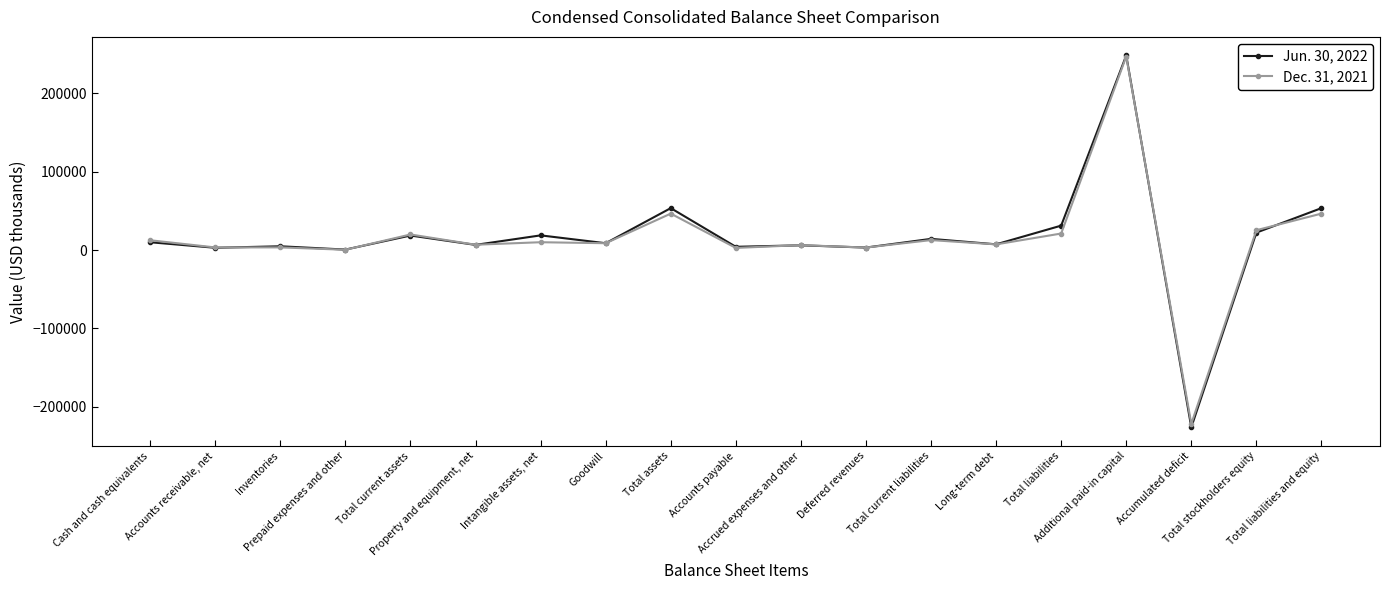

At which category is the sum across all series the highest?

Additional paid-in capital